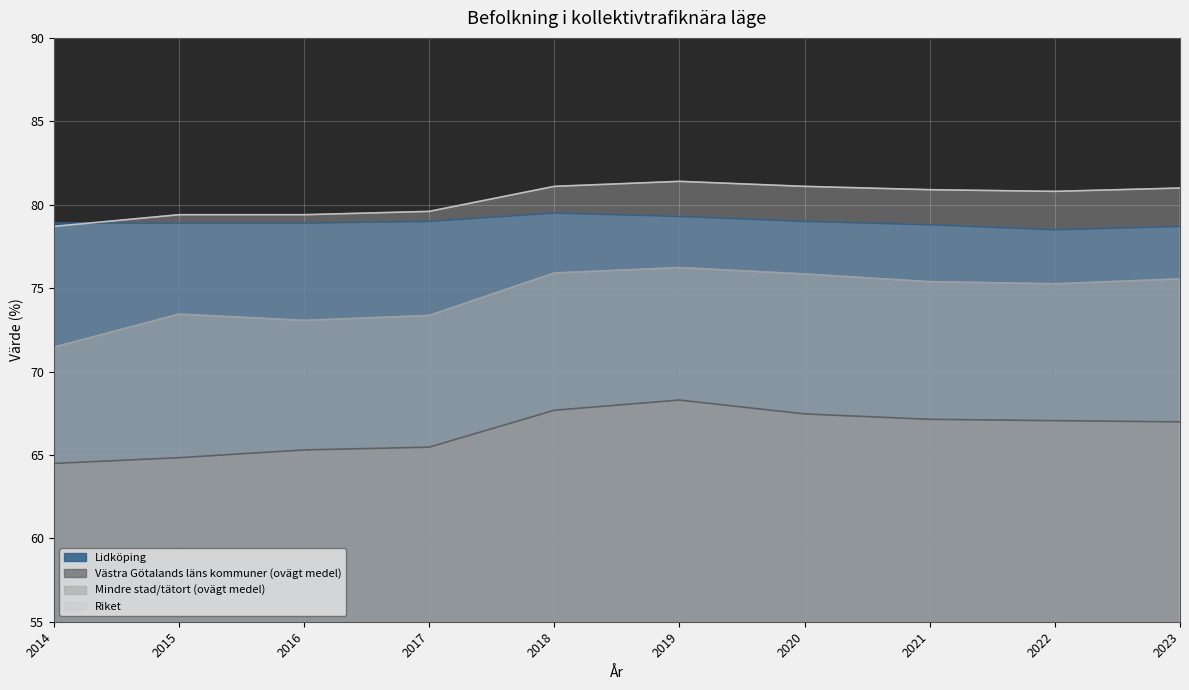

Which series changed the most between 2016 and 2021?

Mindre stad/tätort (ovägt medel)